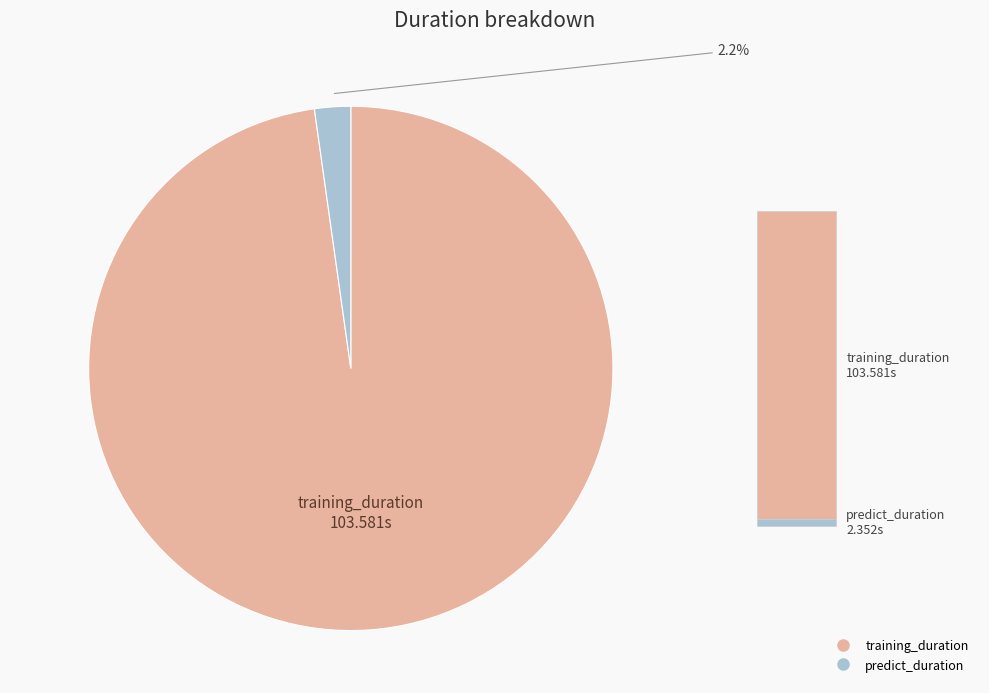

Is the sum of training_duration and predict_duration greater than half?

Yes